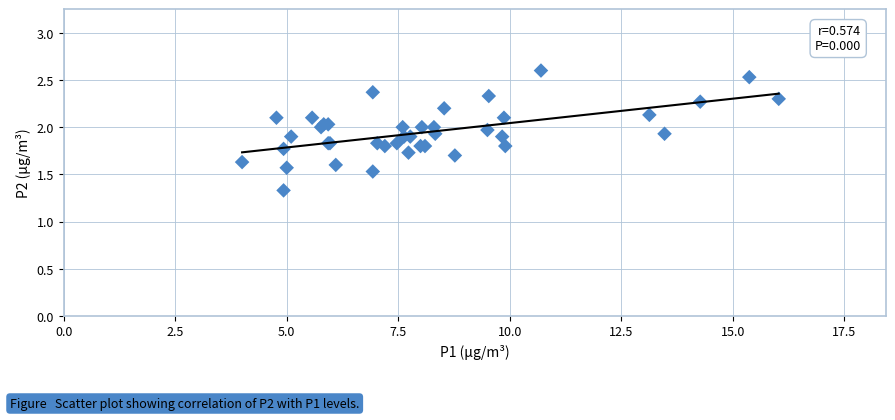

What Y value in the scatter plot is closest to 1?

1.3